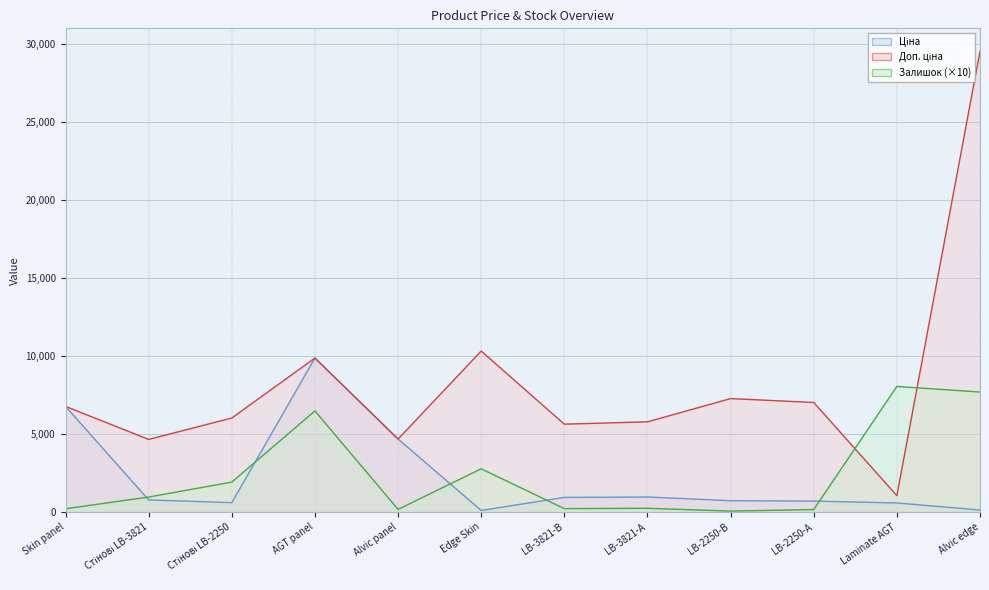

Reading right to left, list all the values displayed in this chart.

Ціна: Alvic edge=131.2	Laminate AGT=581.5	LB-2250-А=702.2	LB-2250-В=727.1	LB-3821-А=963.6	LB-3821-В=938.7	Edge Skin=103.2	Alvic panel=4678.3	AGT panel=9868.4	Стінові LB-2250=602.6	Стінові LB-3821=775.6	Skin panel=6771.4
Доп. ціна: Alvic edge=29522.2	Laminate AGT=1049.5	LB-2250-А=7021.7	LB-2250-В=7270.6	LB-3821-А=5781.7	LB-3821-В=5632.3	Edge Skin=10317.0	Alvic panel=4678.0	AGT panel=9868.4	Стінові LB-2250=6025.7	Стінові LB-3821=4653.7	Skin panel=6771.4
Залишок: Alvic edge=7690.0	Laminate AGT=8050.0	LB-2250-А=160.0	LB-2250-В=60.0	LB-3821-А=240.0	LB-3821-В=220.0	Edge Skin=2770.0	Alvic panel=170.0	AGT panel=6480.0	Стінові LB-2250=1920.0	Стінові LB-3821=960.0	Skin panel=210.0